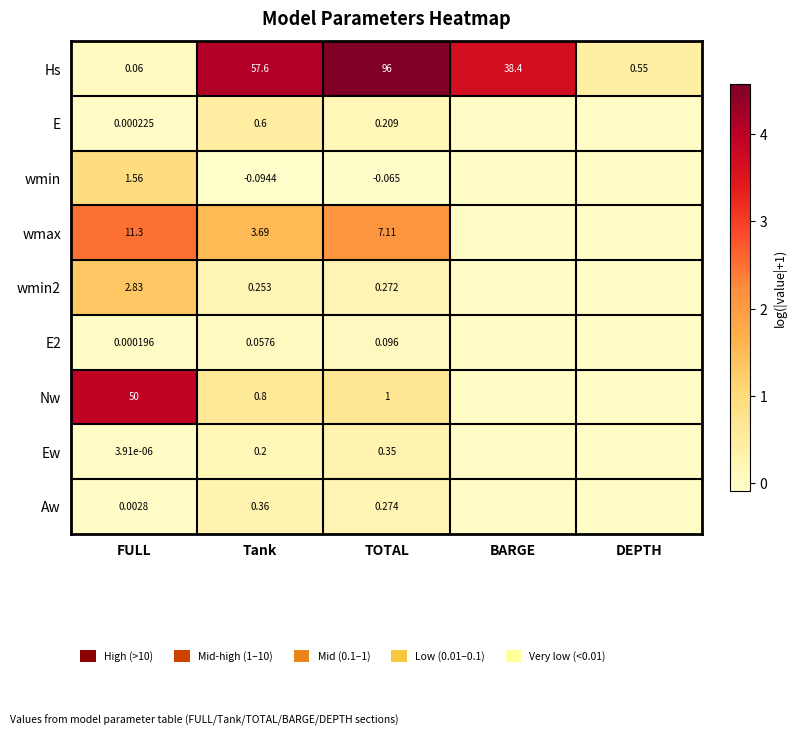

Which has a higher value, FULL or BARGE?

BARGE